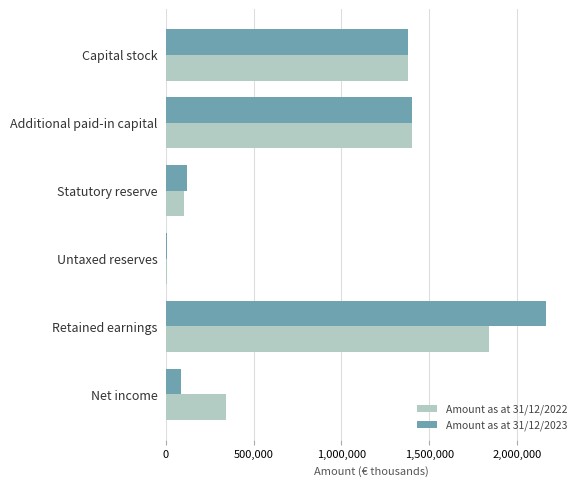

Is it true that Amount as at 31/12/2022 equals 421482 at Retained earnings?

False